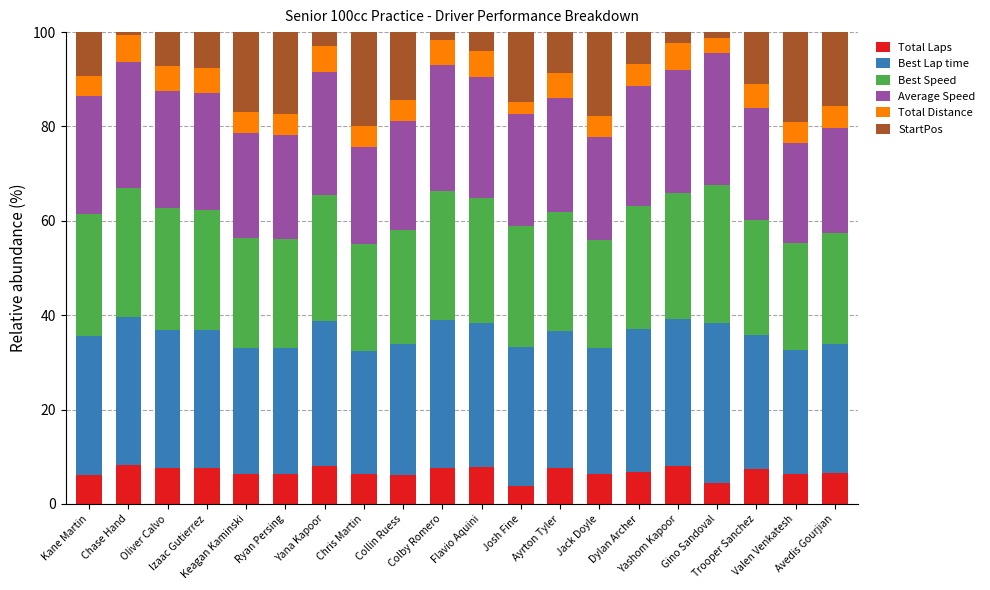

What is the difference between the maximum and minimum values in the Total Laps series?

4.4